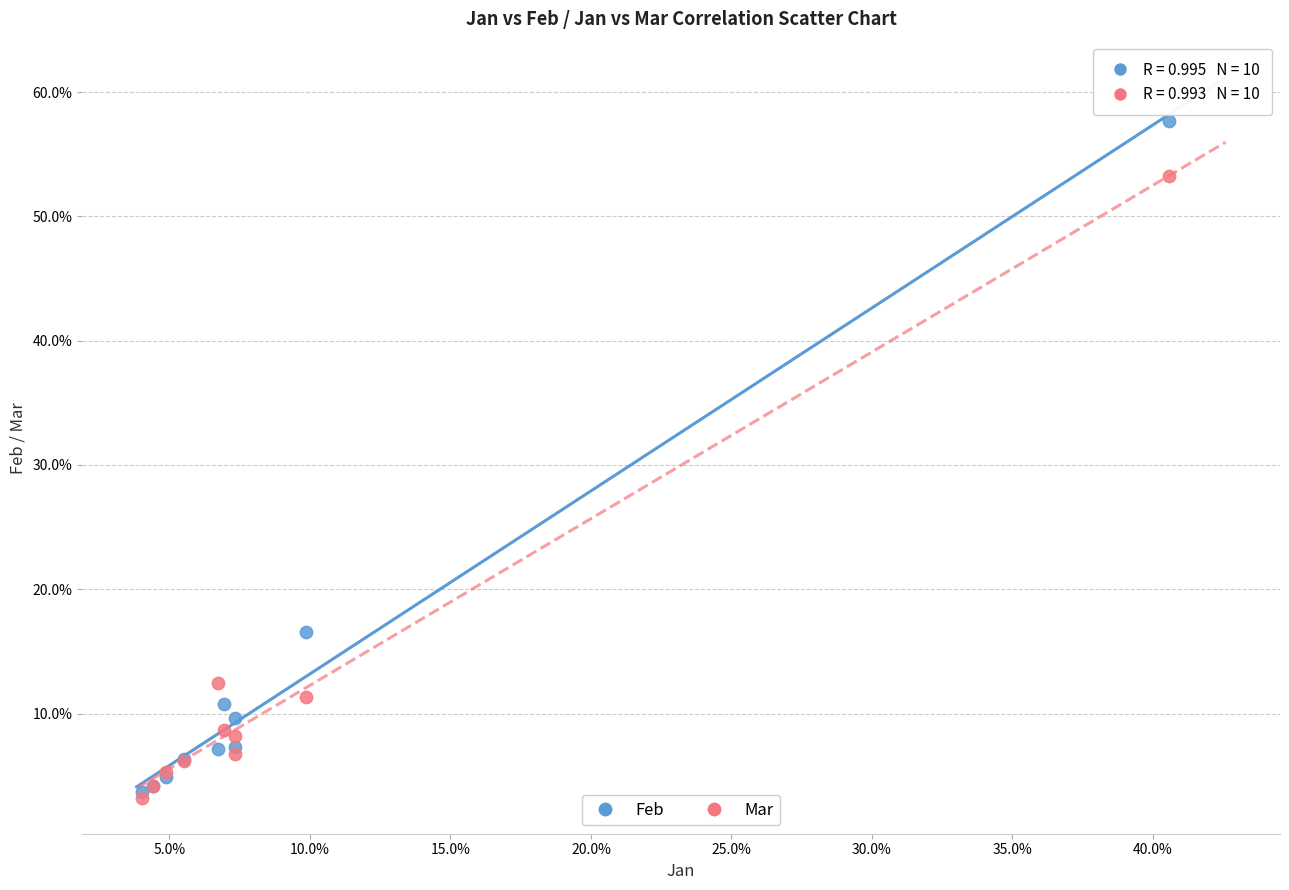

What are all the series names shown in the legend?

Feb, Mar